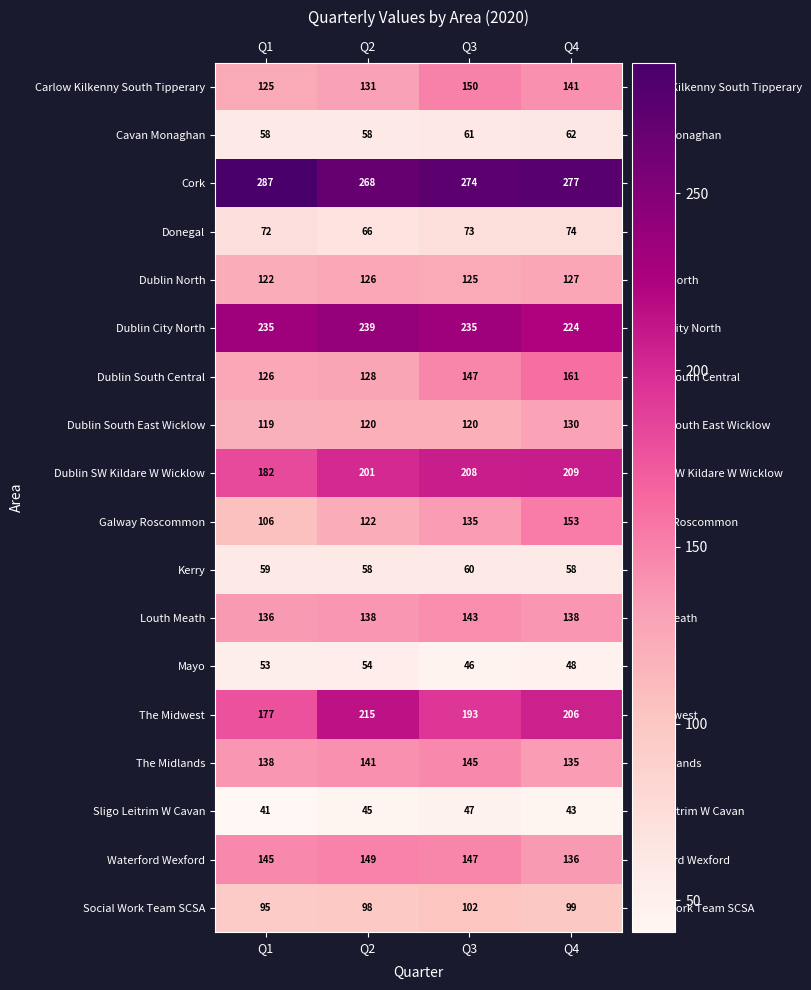

What is the sum of all Dublin North values?

500